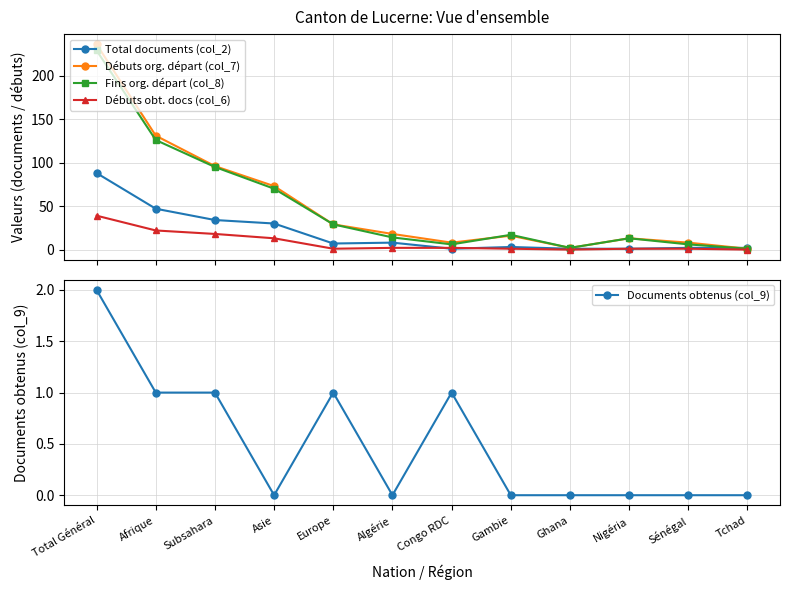

What is the label of the 8th point from the left?

Gambie